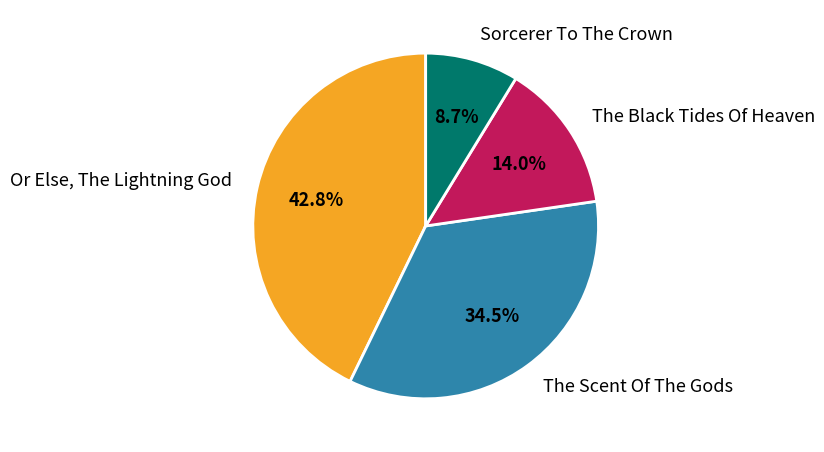

What is the total percentage of The Scent Of The Gods and Or Else, The Lightning God?

77.3%